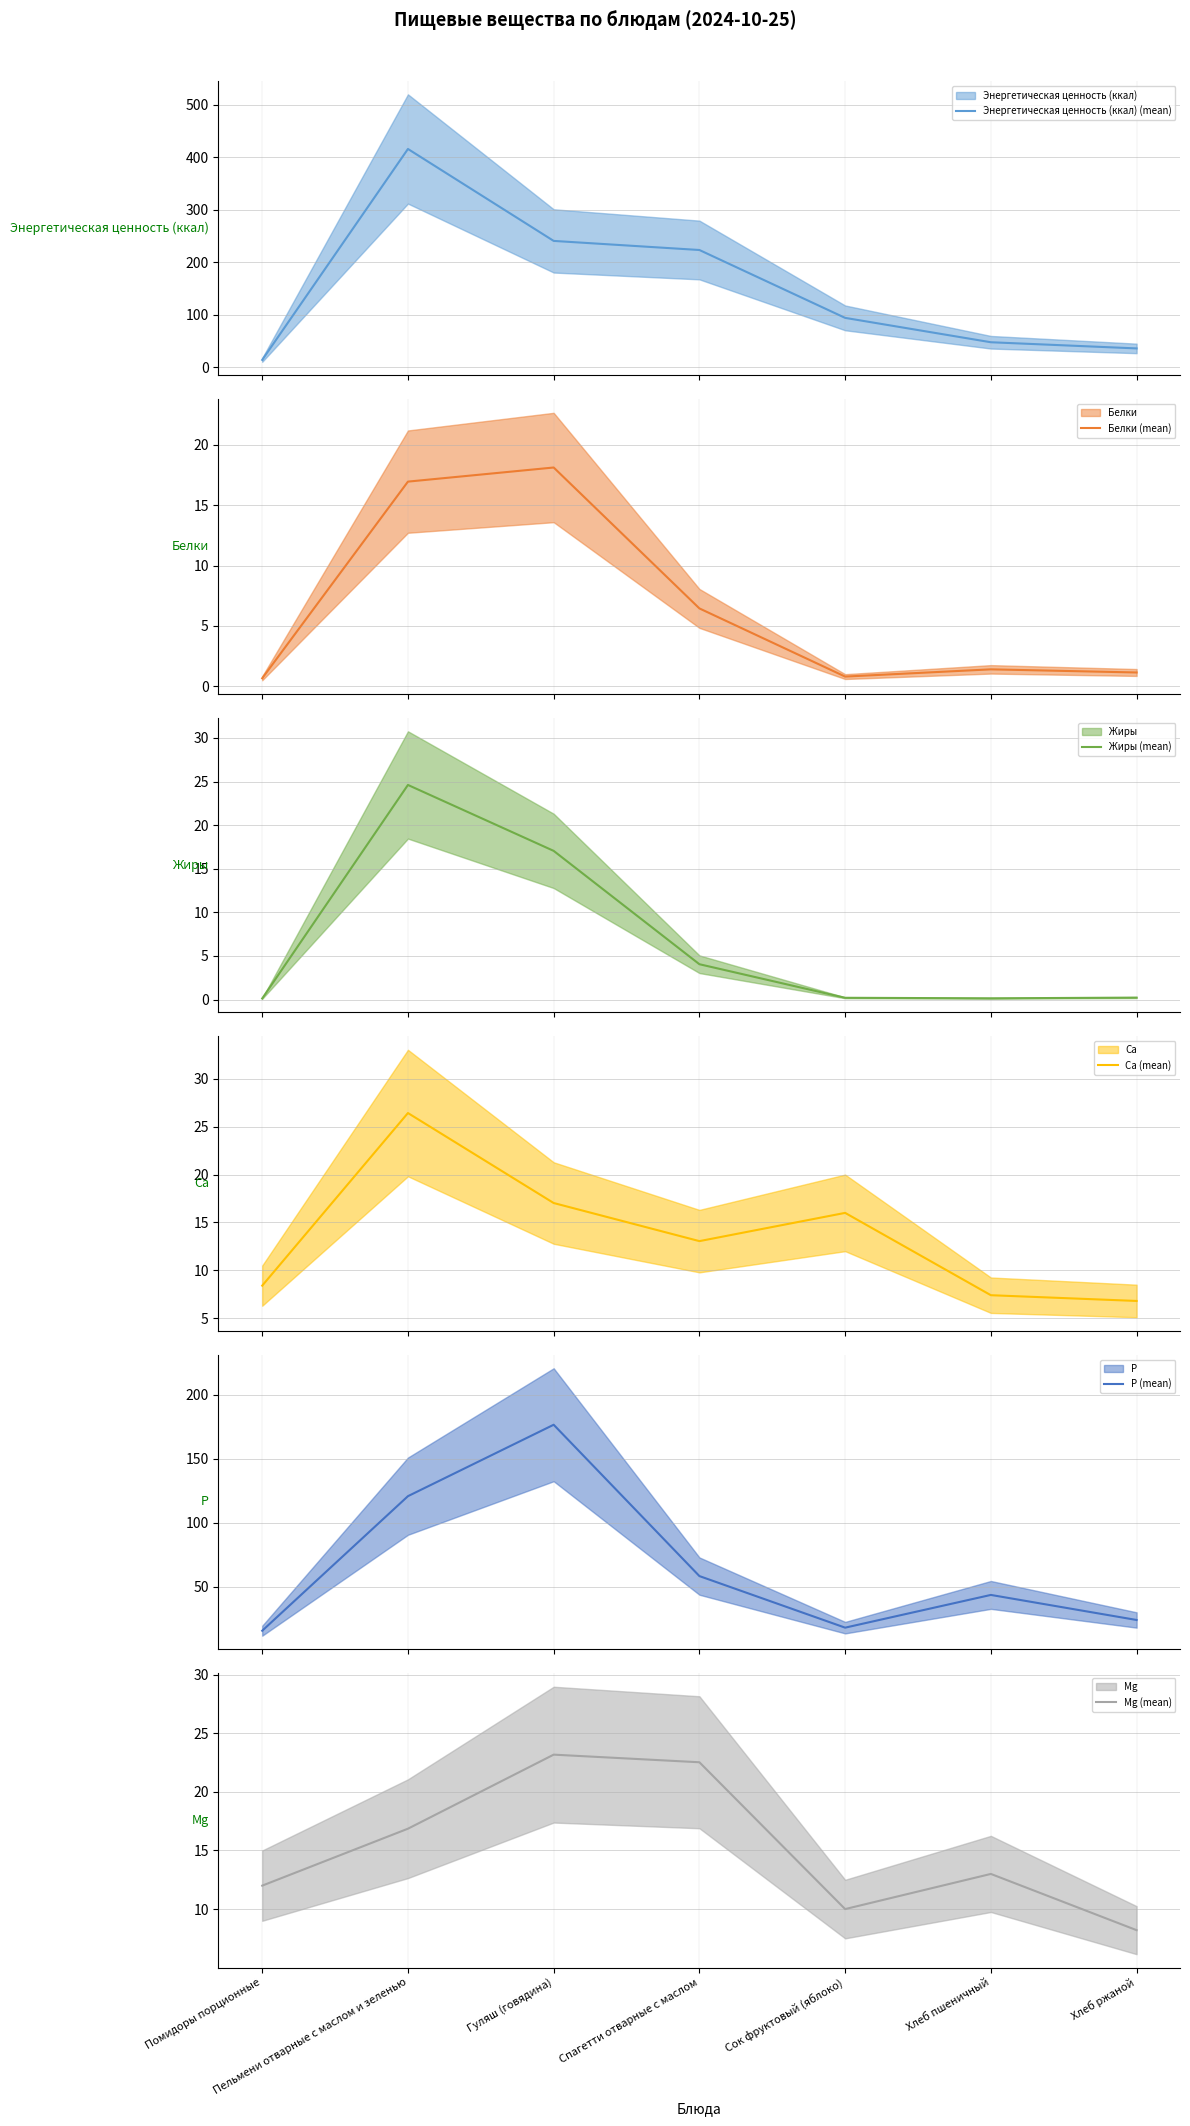

Is the value of Белки (mean) at Помидоры порционные greater than the value of Жиры (mean) at Хлеб пшеничный?

Yes